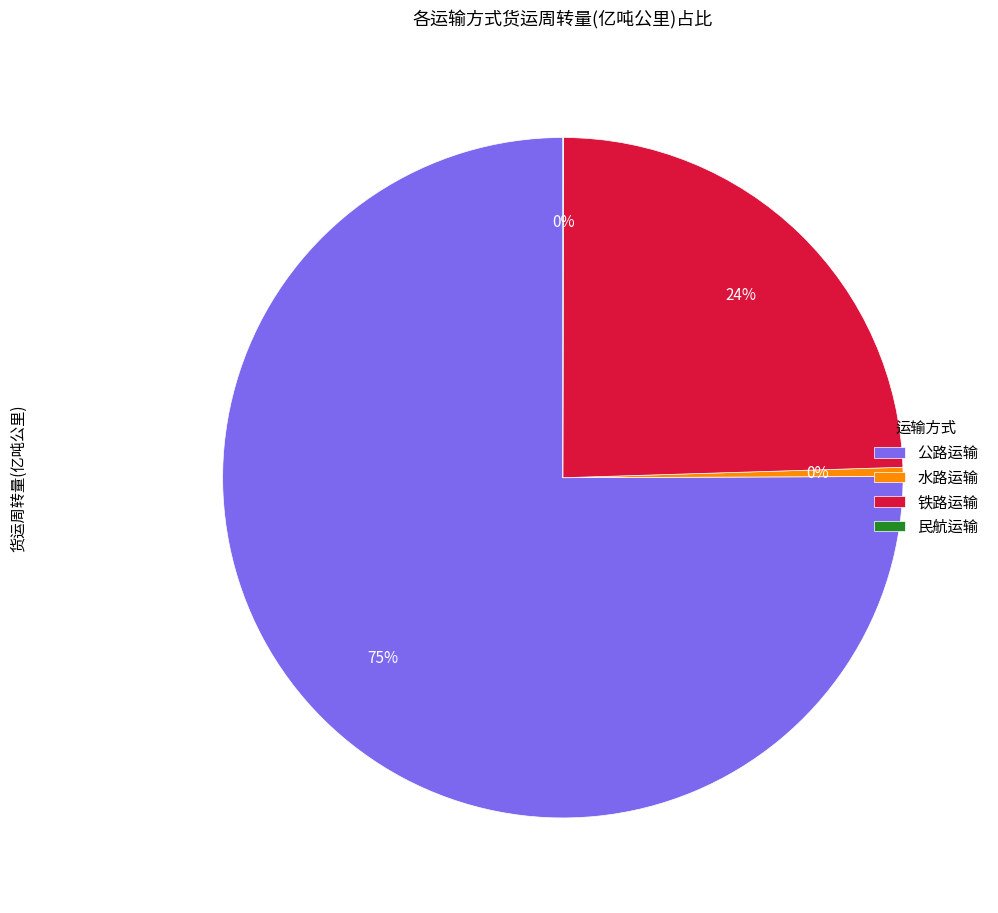

True or false: 公路运输 accounts for 82% of the total.

False